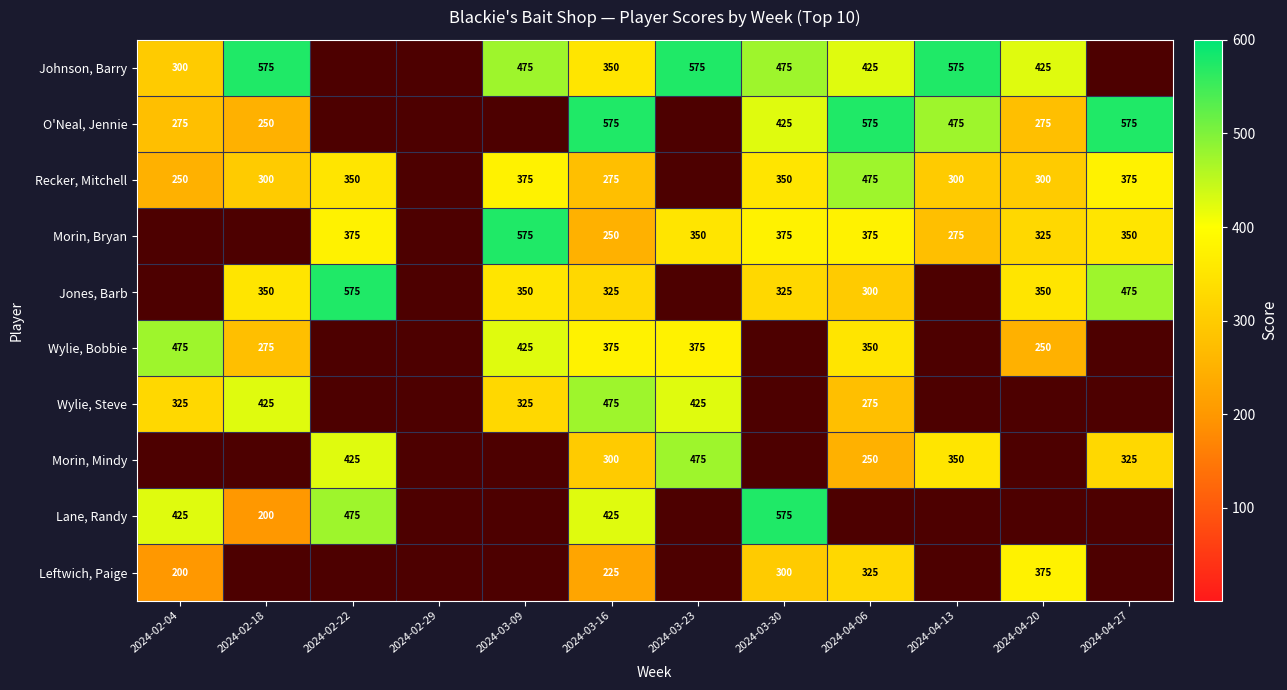

What is the greatest value displayed?

575